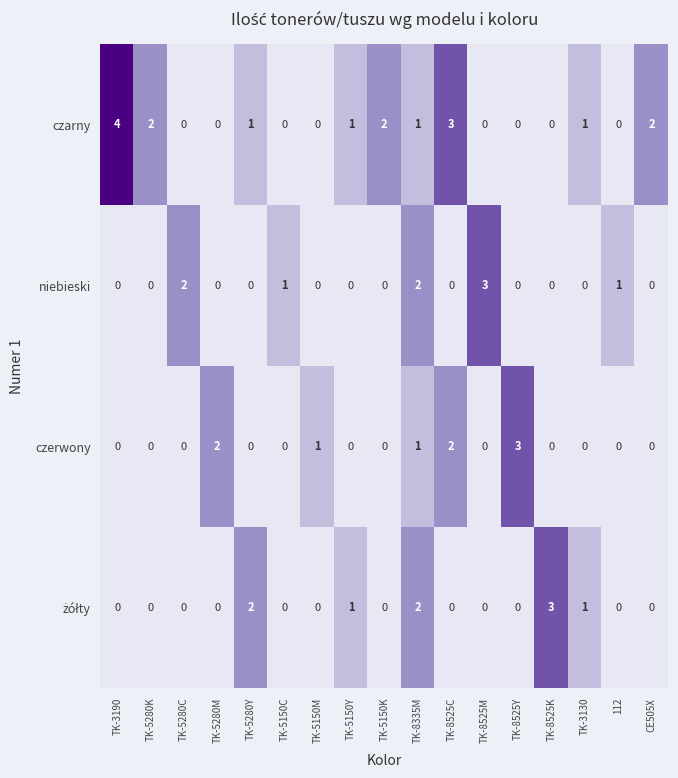

The czerwony series shows 2 at TK-8525K. True or false?

False